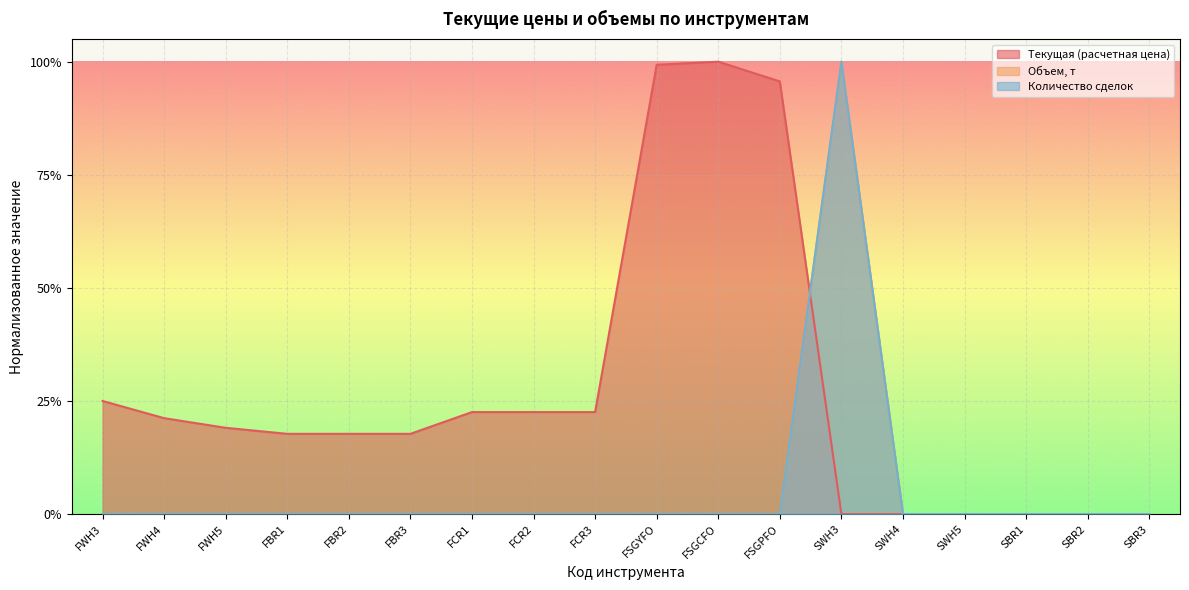

Between which two adjacent categories do Объем, т and Текущая (расчетная цена) first intersect?

FSGPFO and SWH3